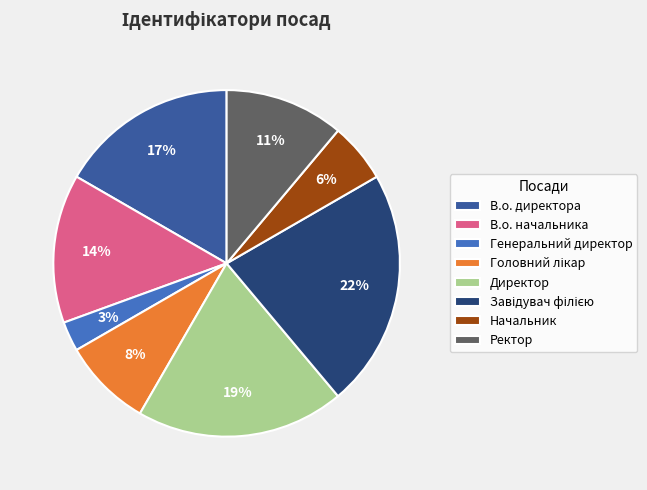

True or false: В.о. директора accounts for 17% of the total.

True